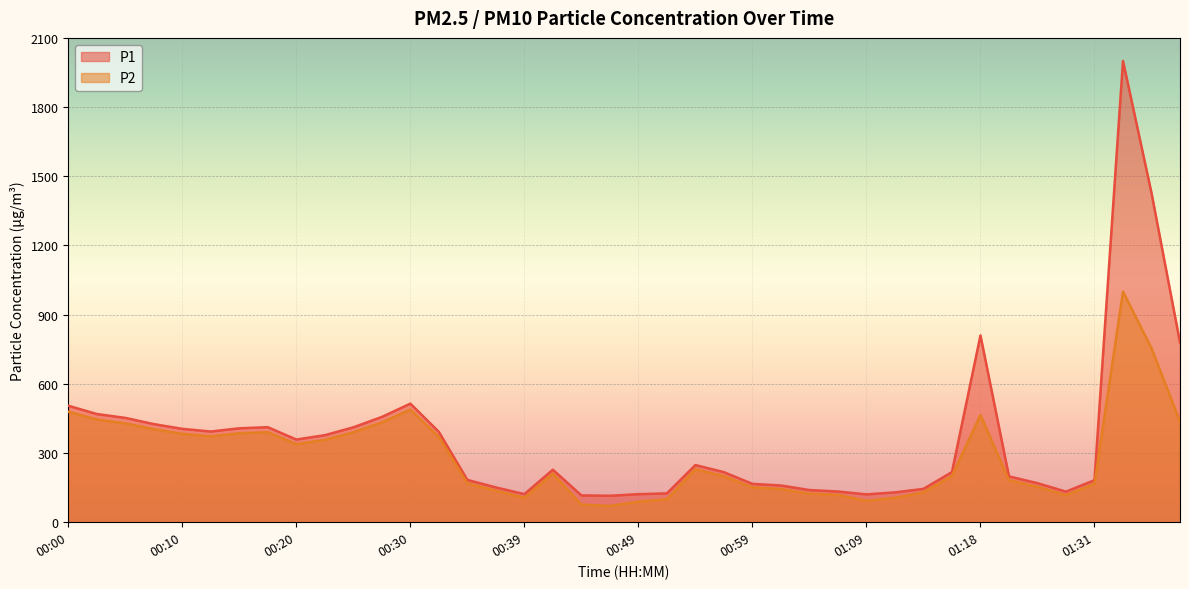

Which category has the highest value in the P1 series?

01:33